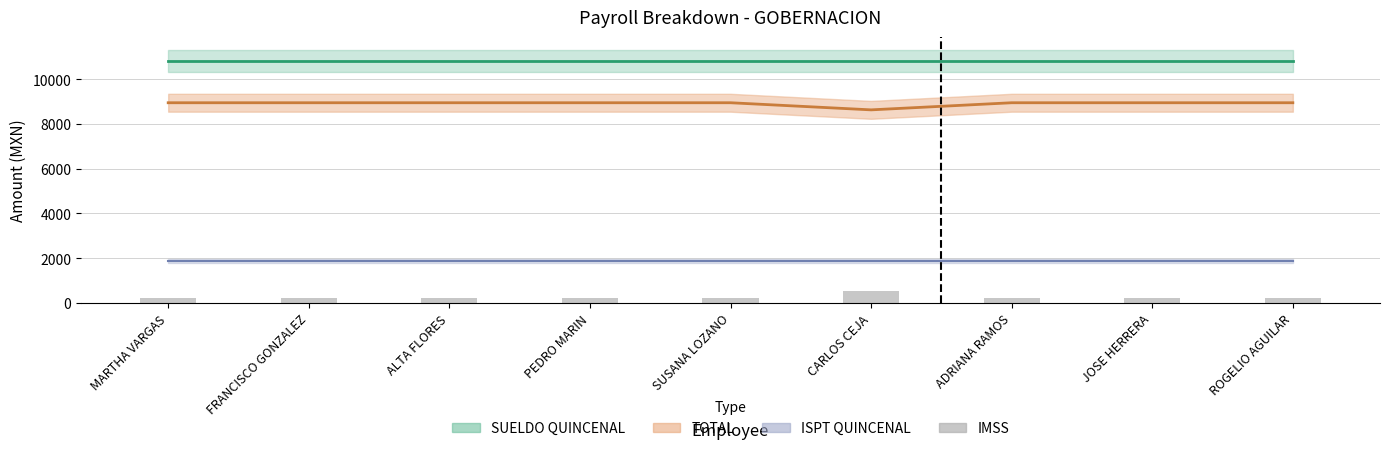

Which label corresponds to the smallest value in the chart?

MARTHA VARGAS